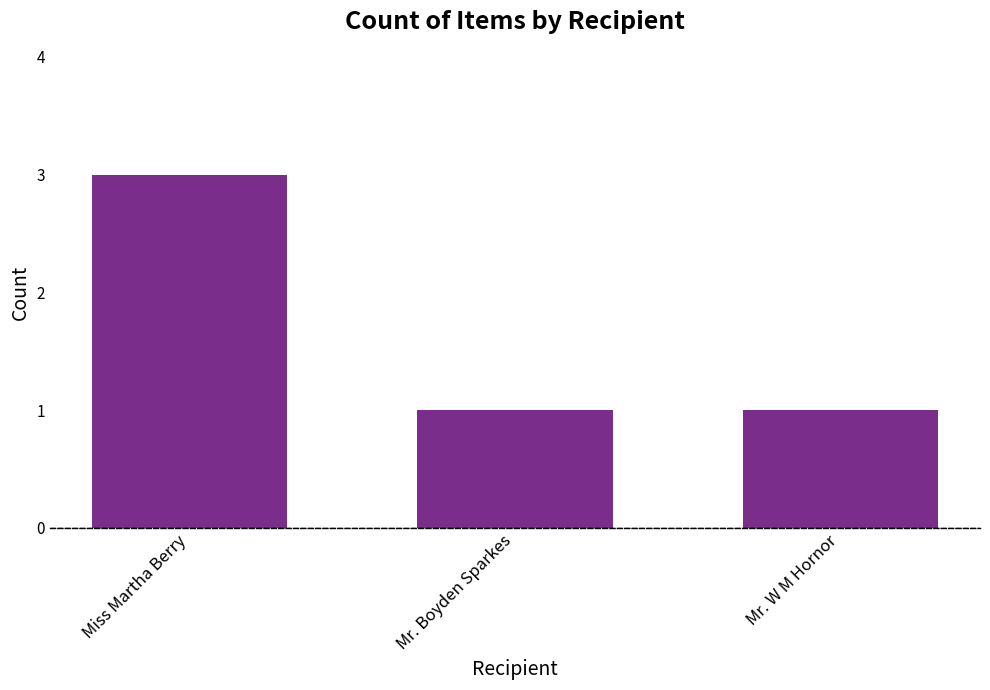

At which category does the chart reach its peak across all series?

Miss Martha Berry